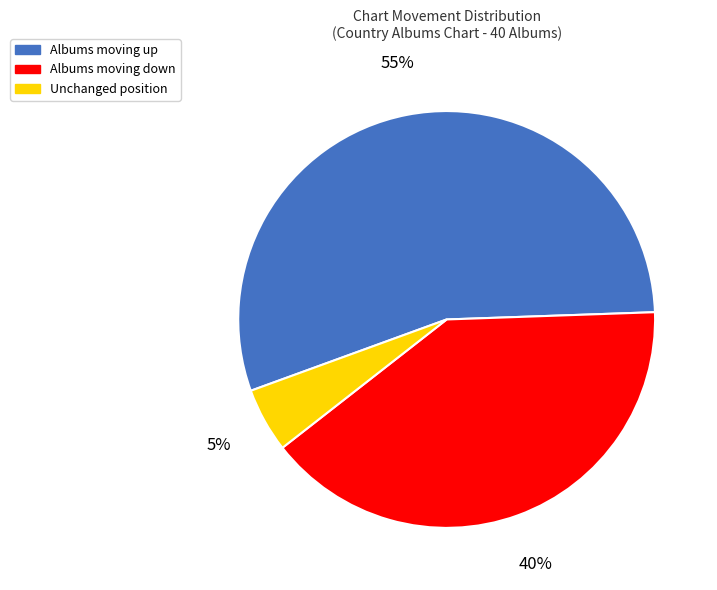

To the nearest percent, what is the difference between the largest and smallest slice percentages?

50%